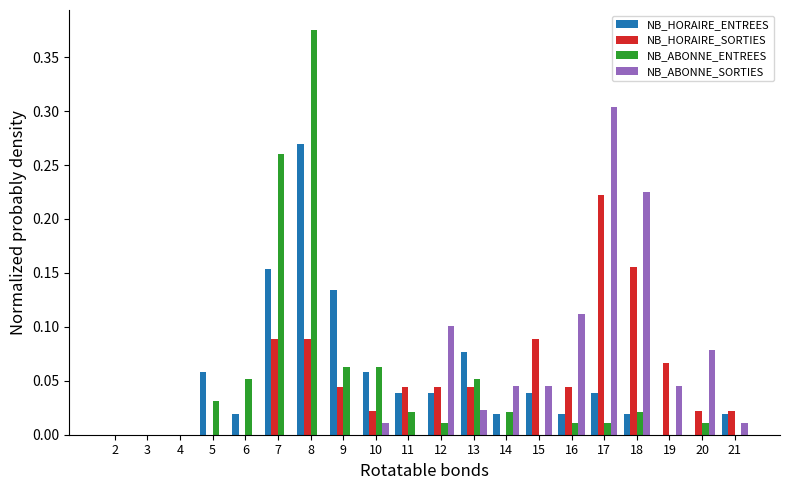

True or false: NB_ABONNE_SORTIES has a value of 0.0 at 9.

True